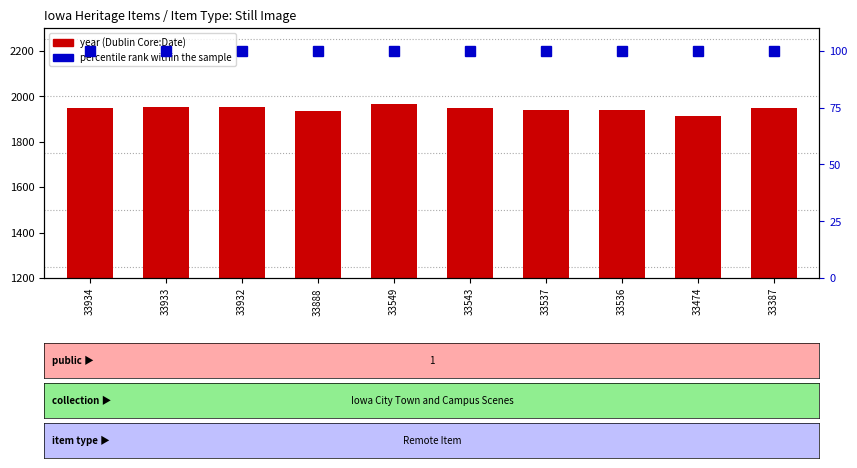

At which label is year closest to 1940?

33537